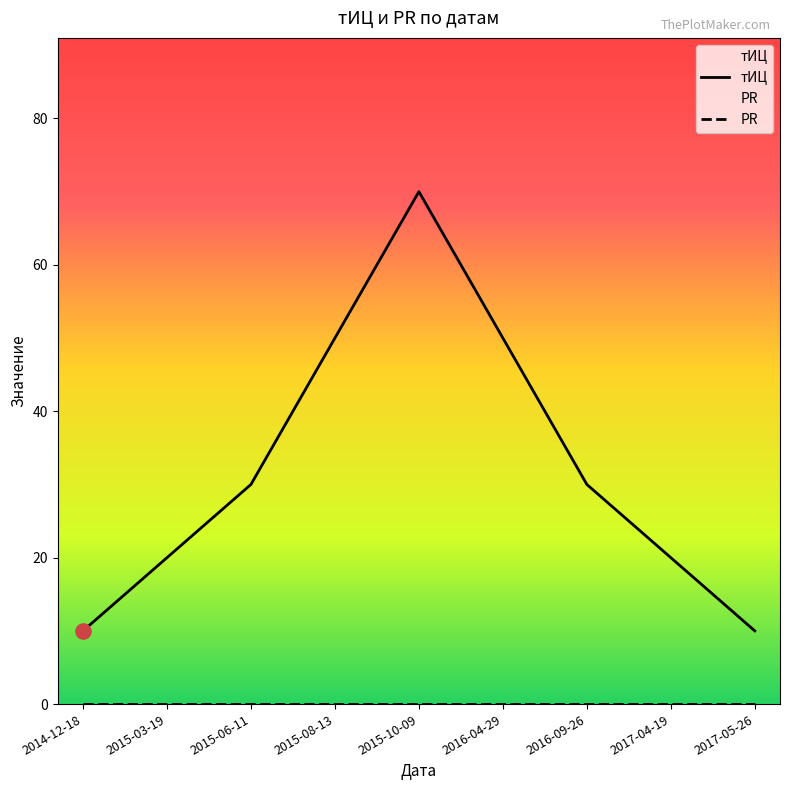

What is the change in value from 2015-10-09 to 2016-04-29?

-20